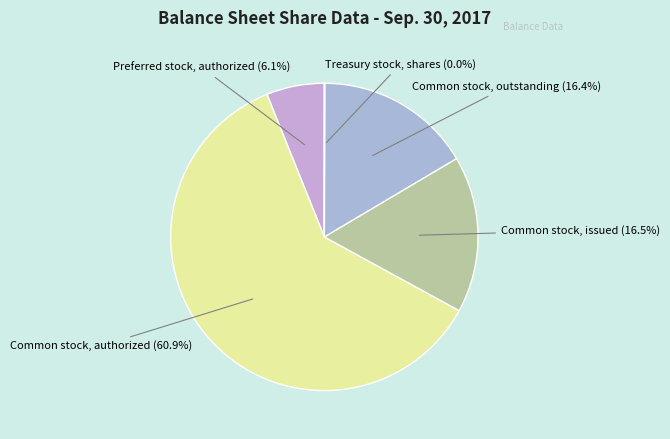

To the nearest percent, what is the difference between the Common stock, authorized and Common stock, outstanding slice percentages?

45%